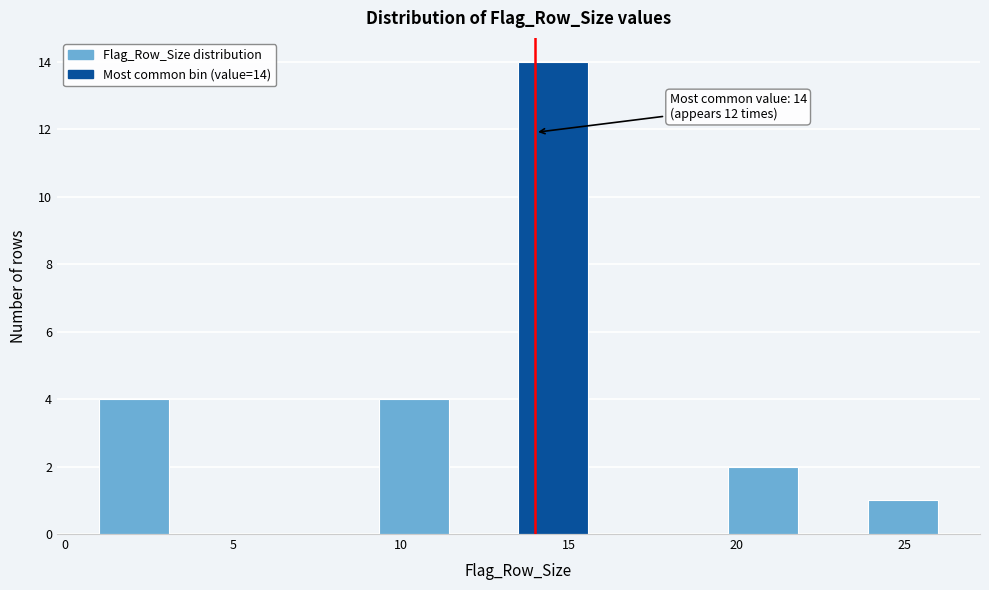

Over which range of the x-axis is the bar tallest?

13.5 to 15.5